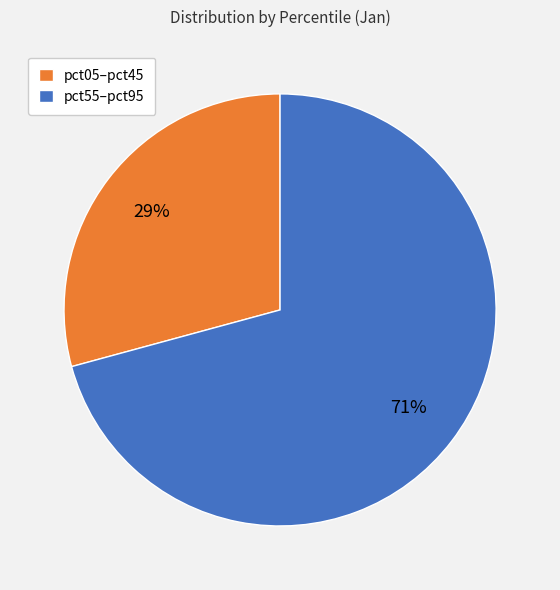

Rank the categories by value from lowest to highest.

pct05–pct45, pct55–pct95